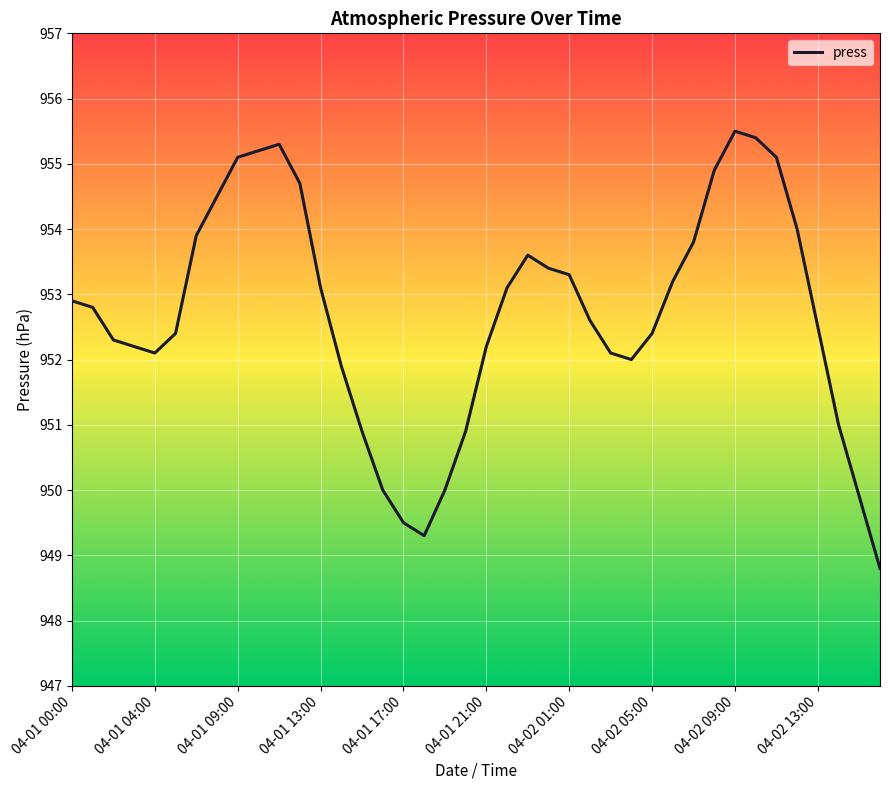

What is the difference between the maximum and minimum values?

6.7